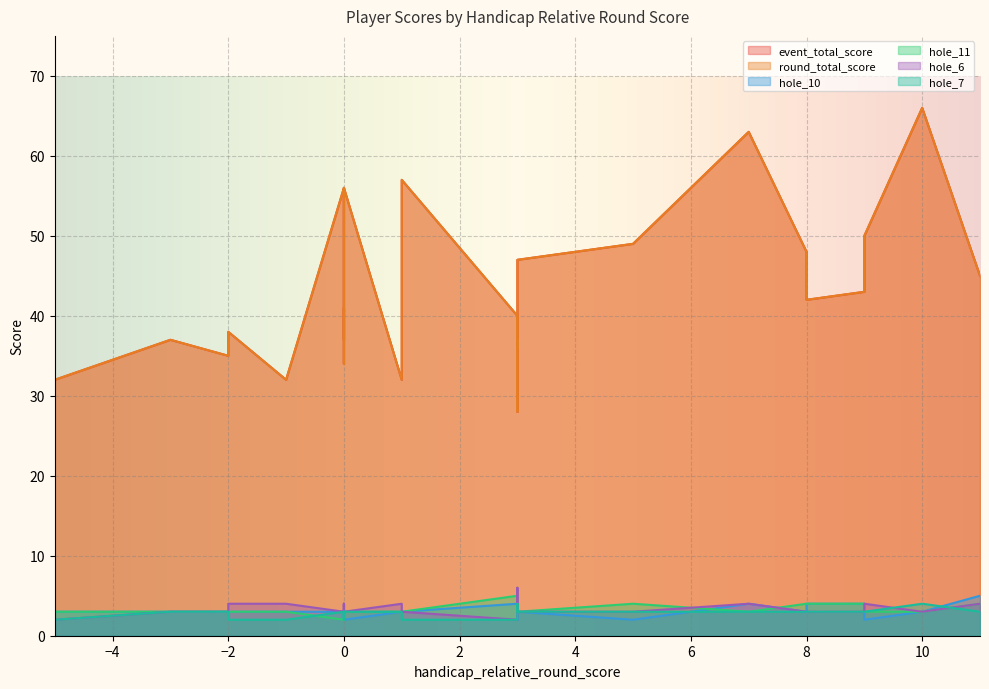

How many data points does each series have?

27